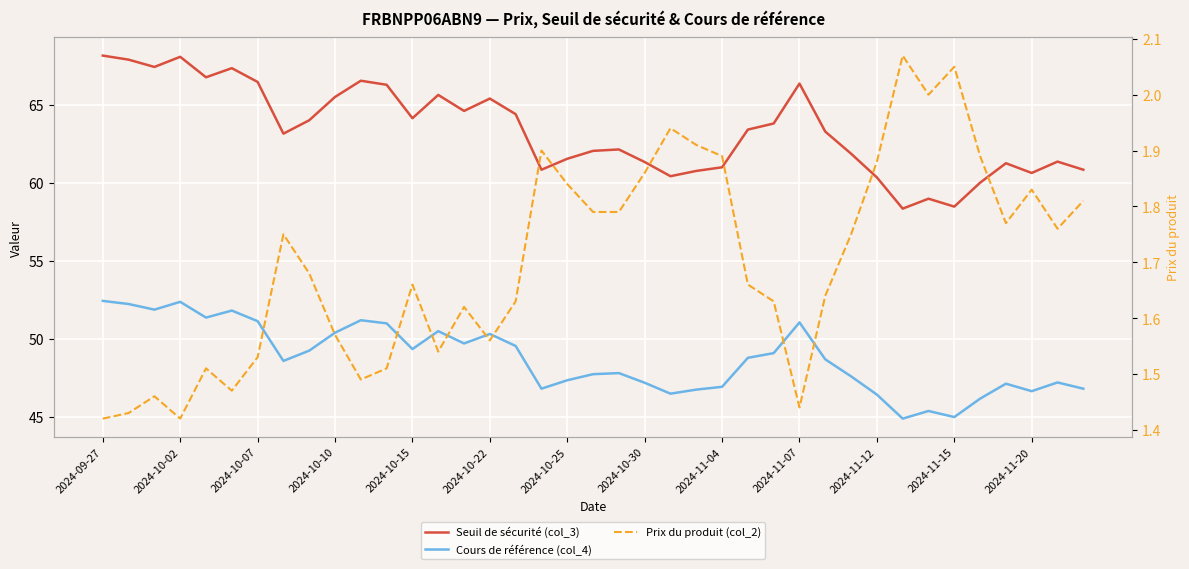

Is the value of Prix du produit (col_2) at 22 greater than the value of Cours de référence (col_4) at 17?

No